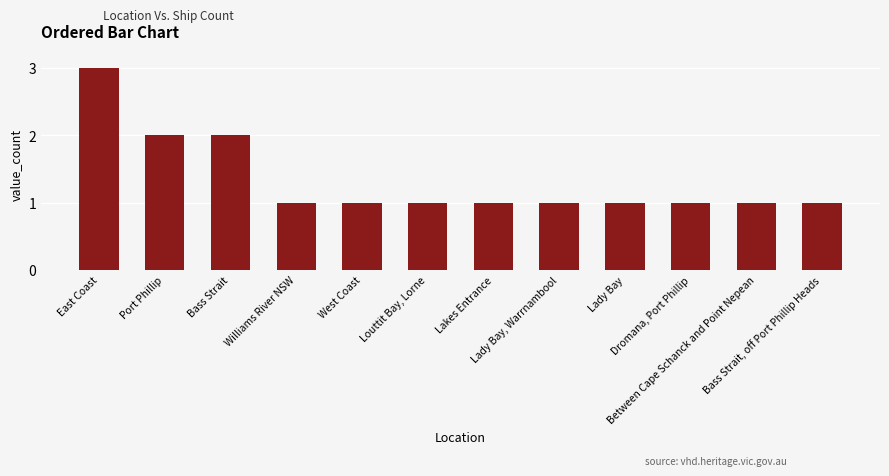

What is the value of the 6th bar from the left?

1